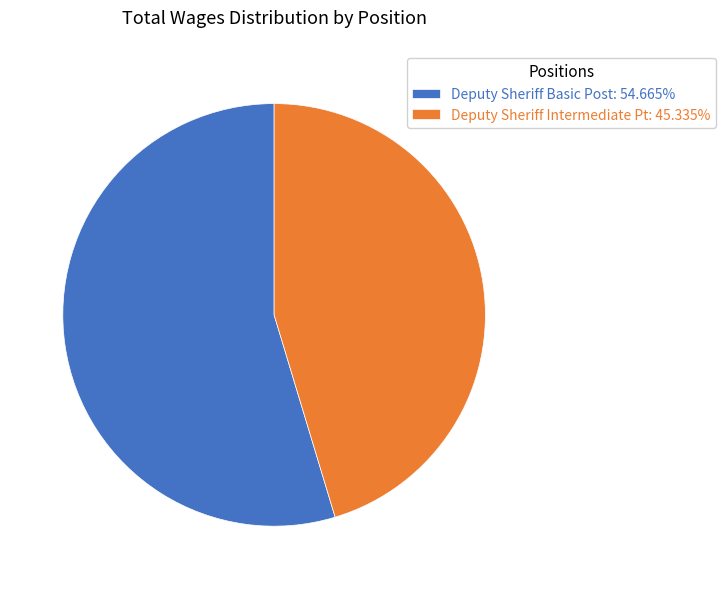

Does Deputy Sheriff Intermediate Pt account for over 50% of the chart?

No